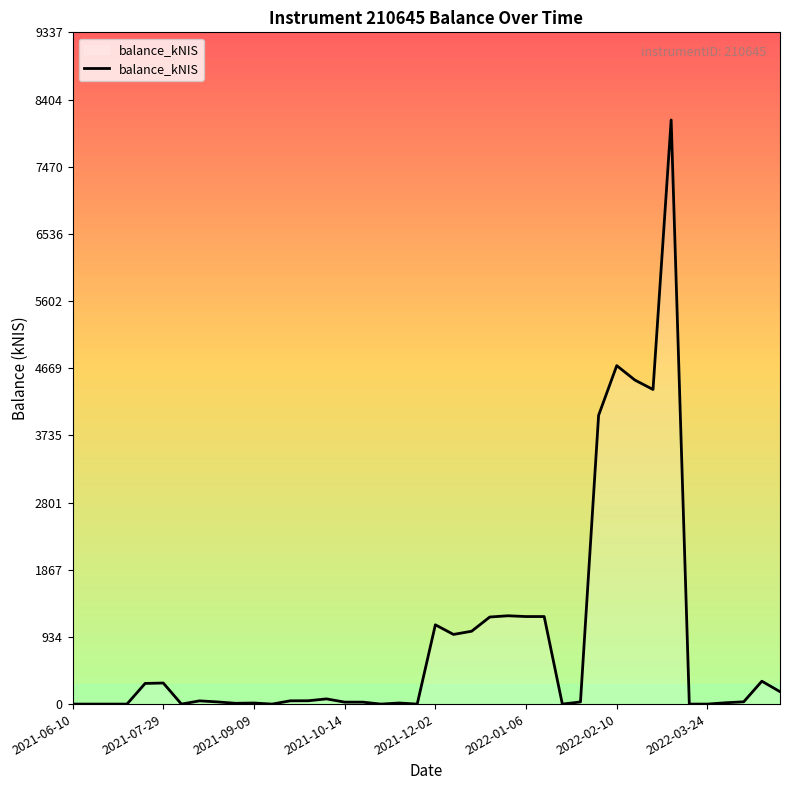

What is the maximum value shown in the chart?

8119.4